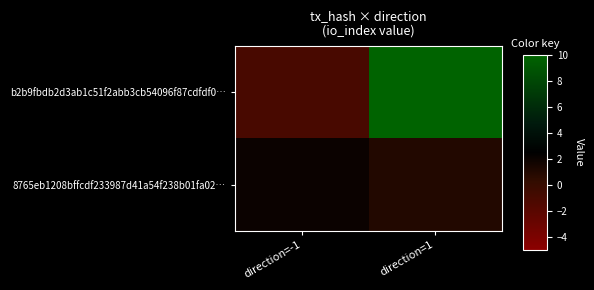

Reading left to right, list all the values displayed in this chart.

b2b9fbdb2d3ab1c51f2abb3cb54096f87cdfdf0…: direction=-1=-1	direction=1=10
8765eb1208bffcdf233987d41a54f238b01fa02…: direction=-1=2	direction=1=1